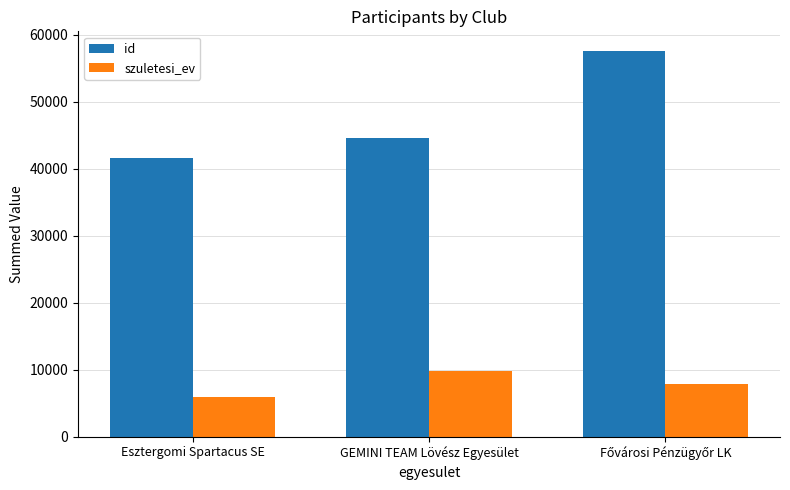

Is the value of szuletesi_ev at Esztergomi Spartacus SE greater than the value of id at Esztergomi Spartacus SE?

No